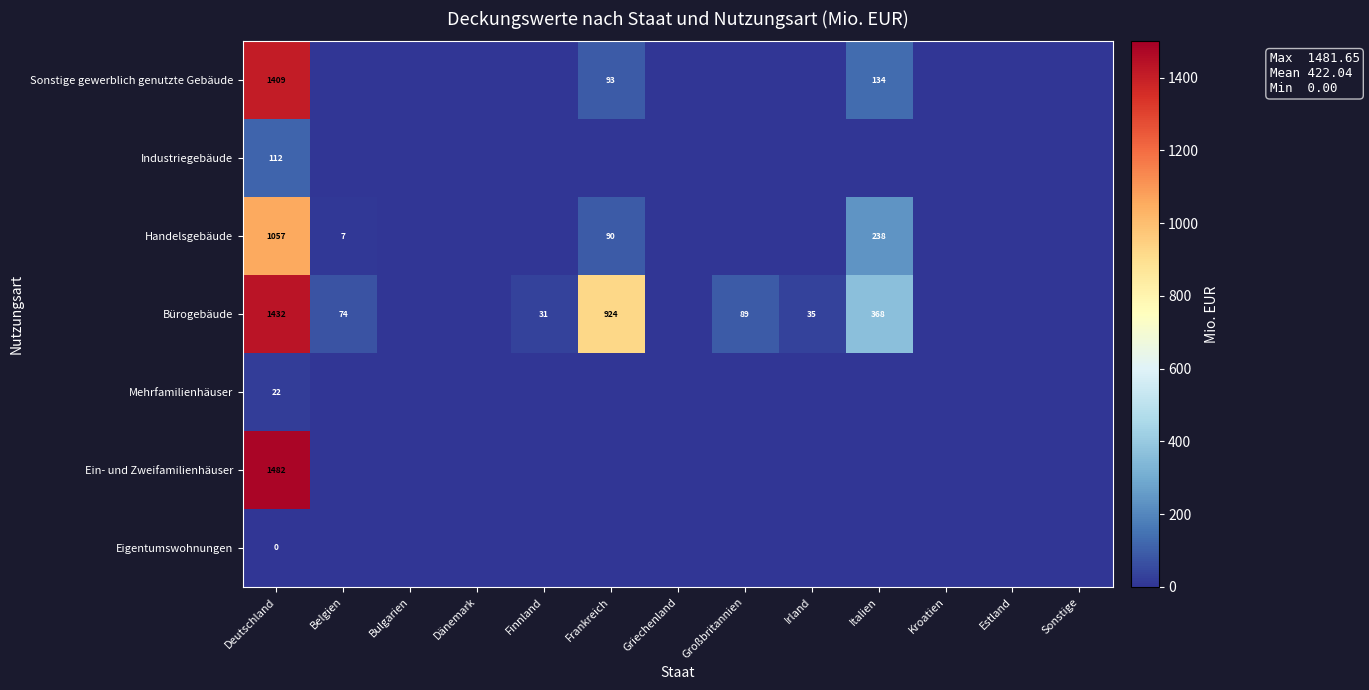

The Ein- und Zweifamilienhäuser series shows 2510 at Deutschland. True or false?

False